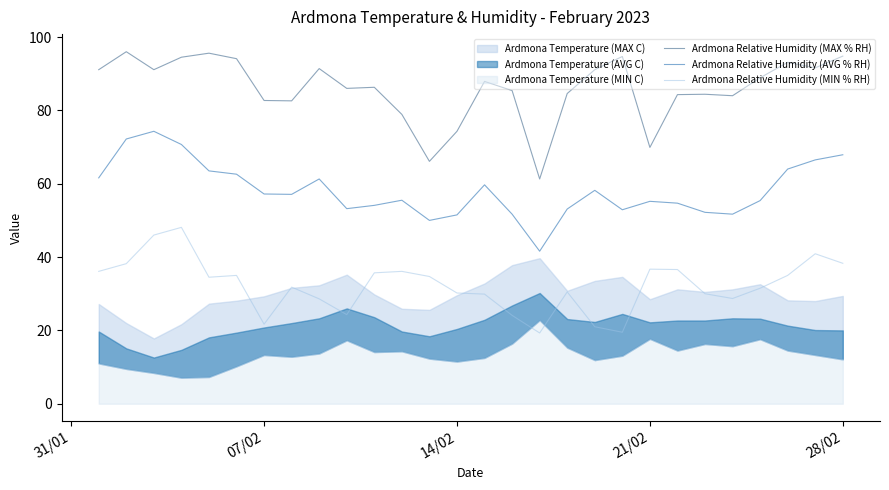

What value does the Ardmona Relative Humidity (MAX % RH) series have at 28/02?

94.8